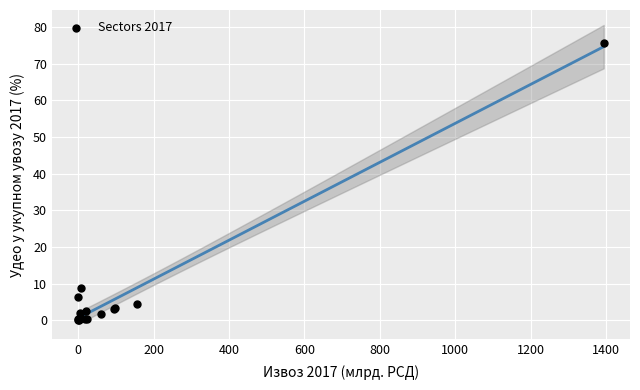

What Y value in the scatter plot is closest to 37?

8.8